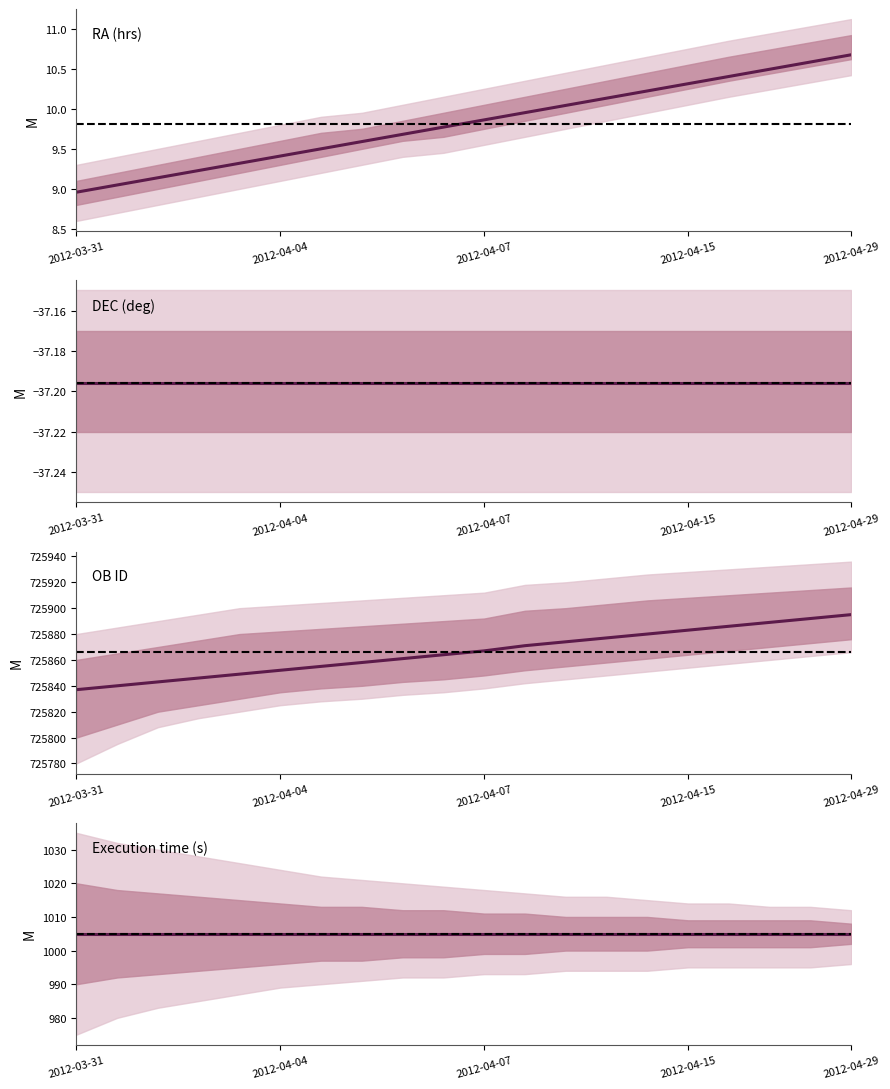

What is the difference between the maximum and minimum values in the OB ID series?

58.0